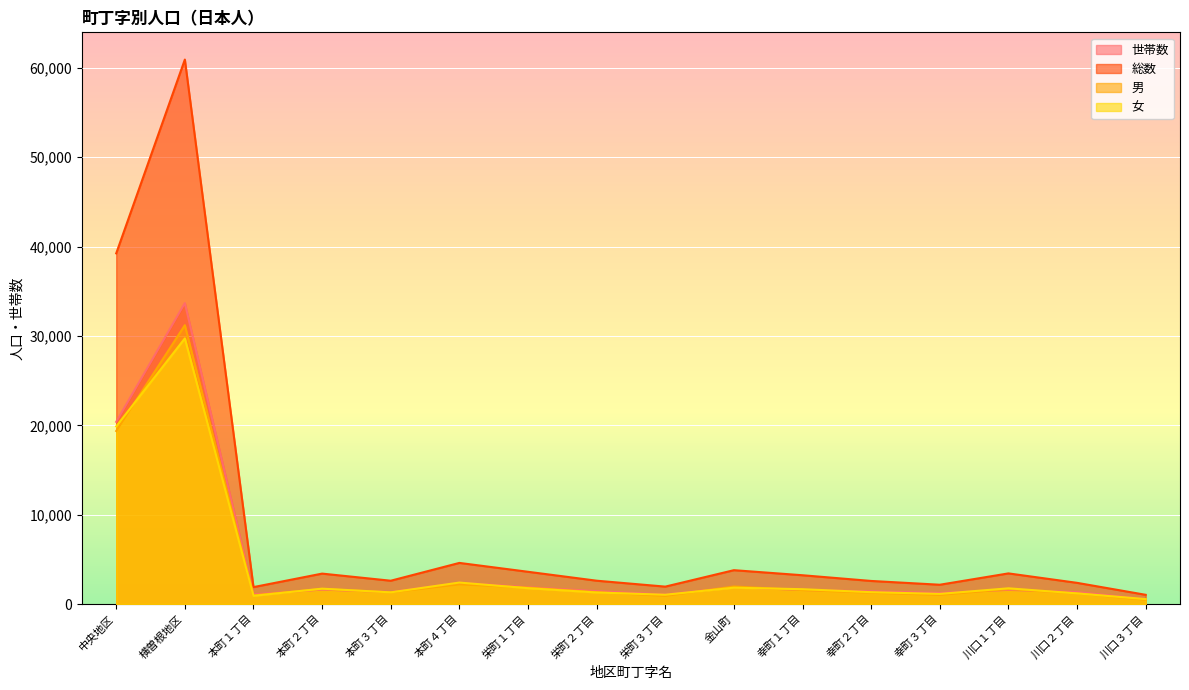

At which label is 総数 closest to 30980?

中央地区